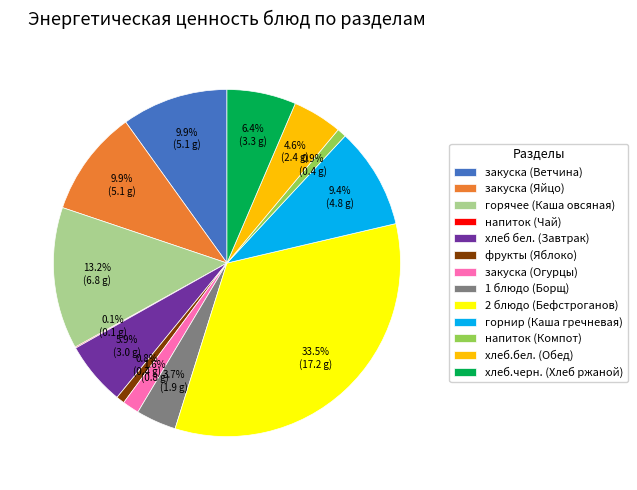

What is the largest slice in the pie chart?

2 блюдо (Бефстроганов)